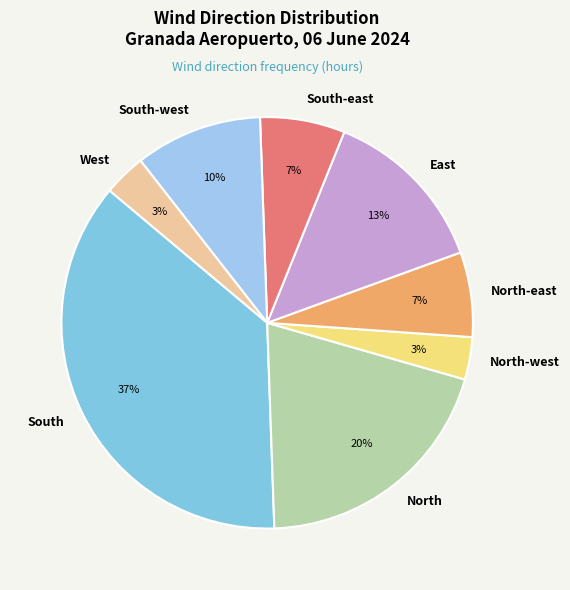

Is the sum of North and North-east greater than half?

No